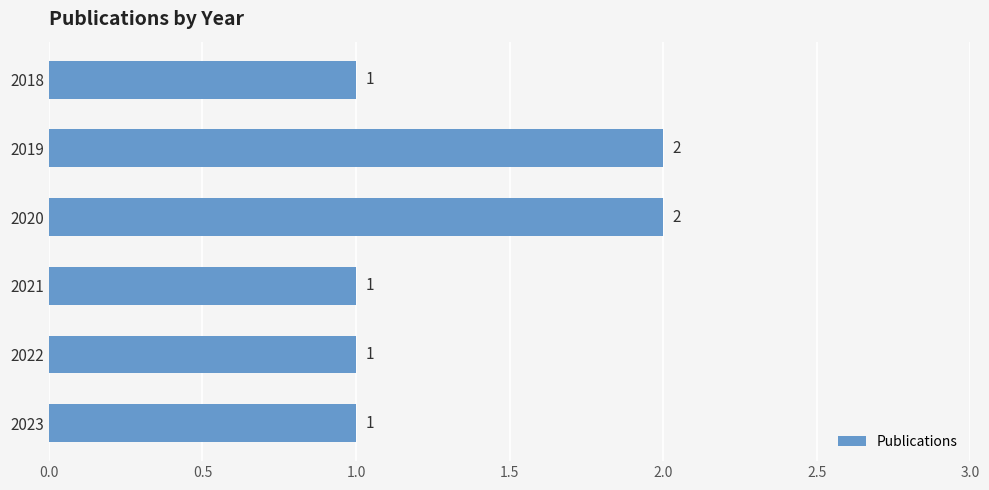

How many categories are shown in the chart?

6